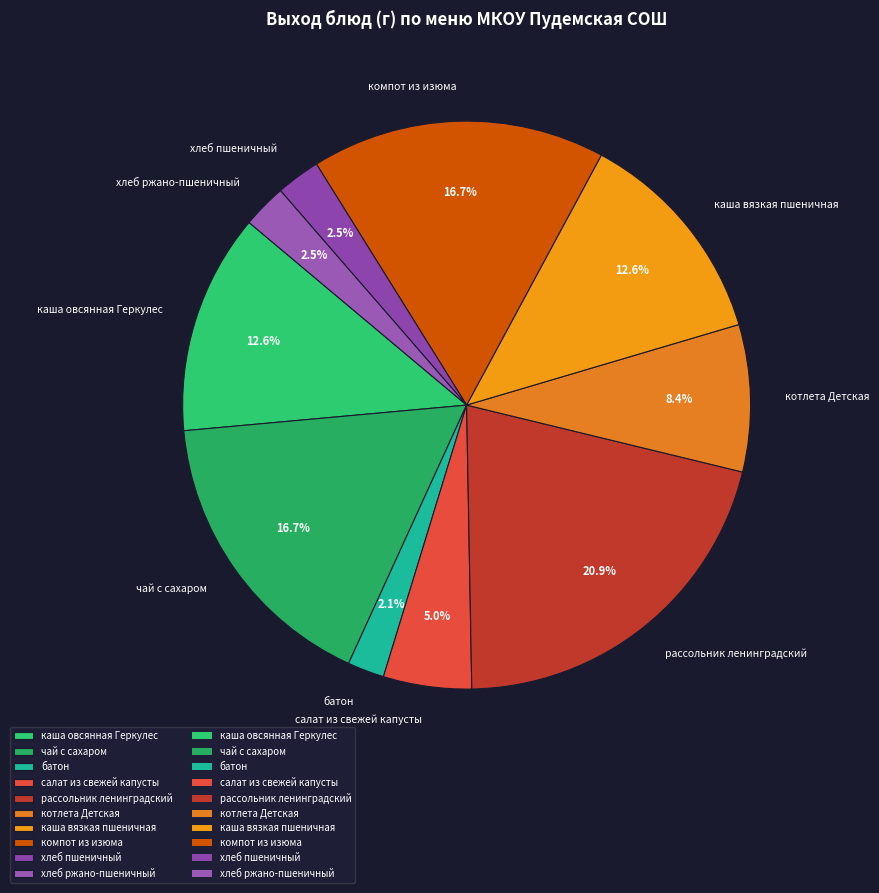

Which category has the biggest portion of the pie?

рассольник ленинградский